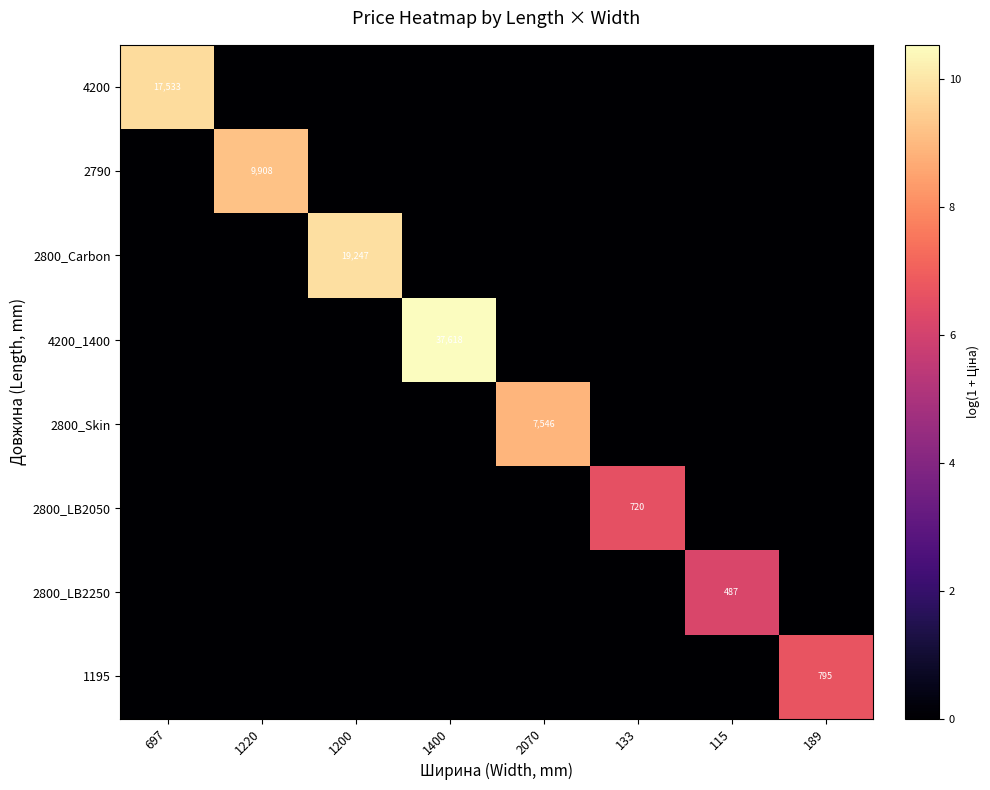

How many categories are shown in the chart?

8